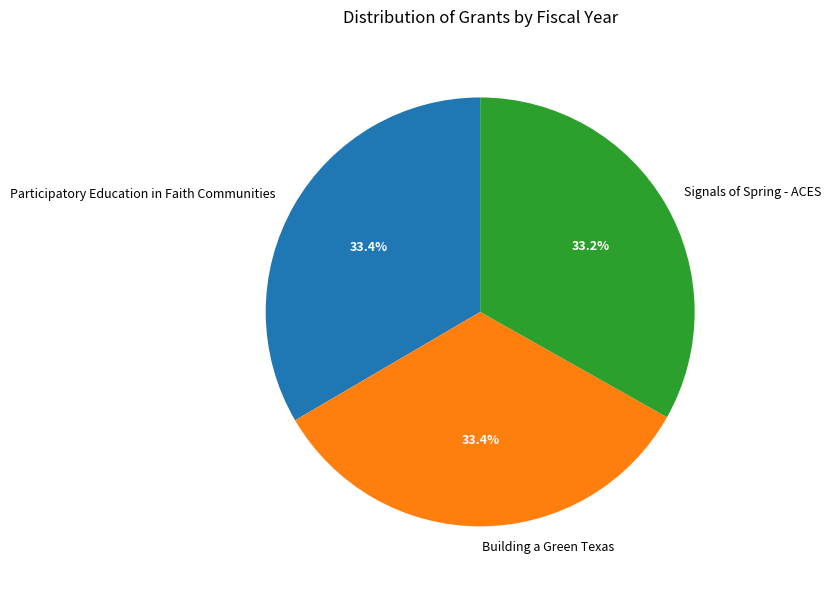

Is there any slice that represents more than half of the pie?

No